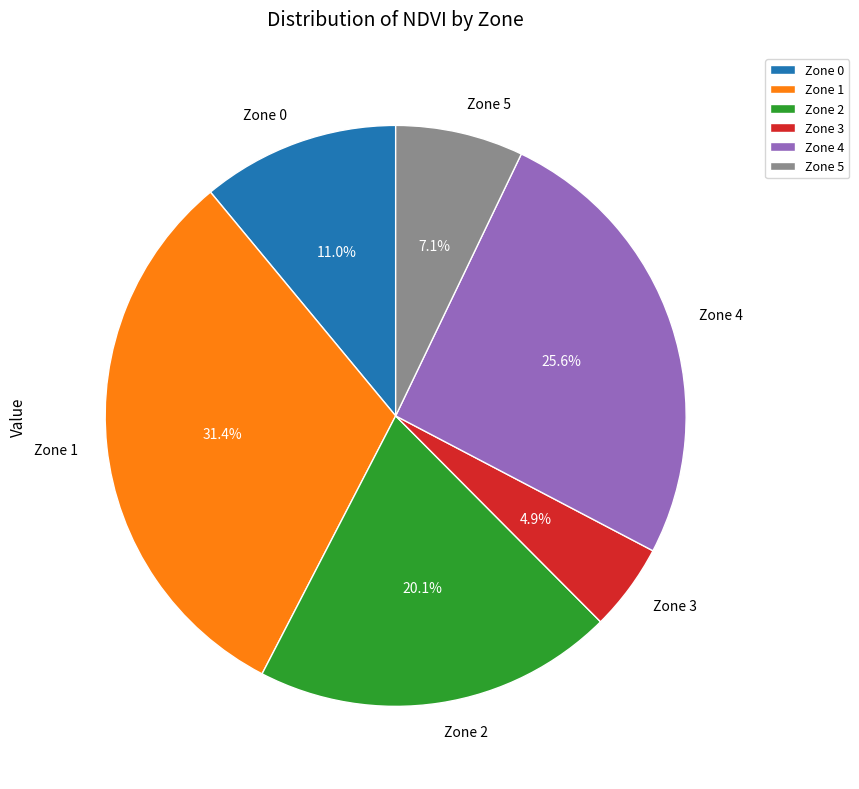

Is the sum of Zone 0 and Zone 4 greater than half?

No